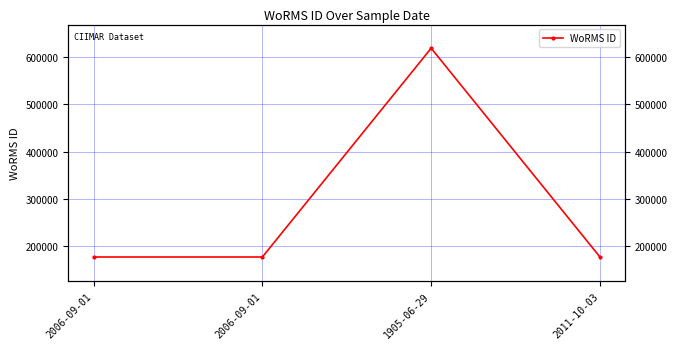

What is the difference between the maximum and minimum values?

441146